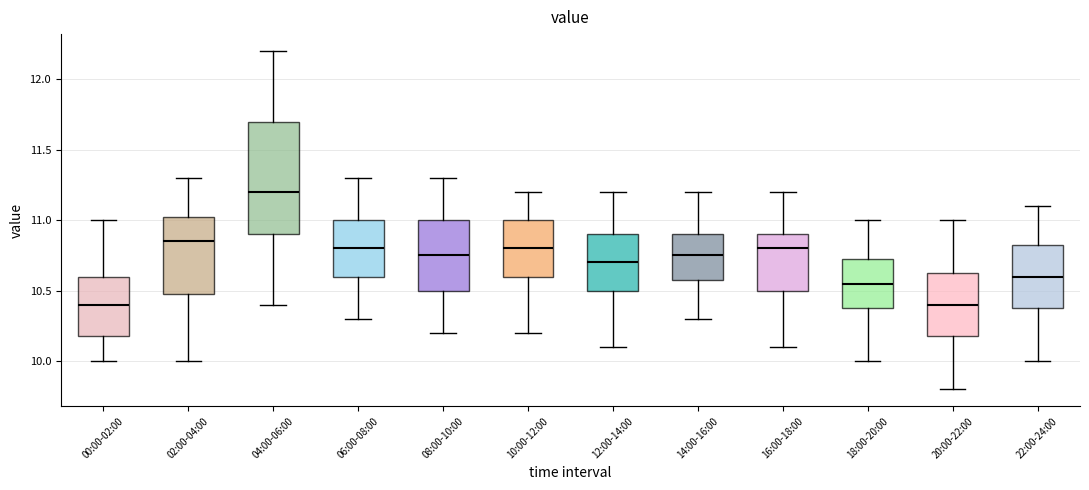

Comparing the boxes themselves (not the whiskers), which one is the tallest?

04:00-06:00